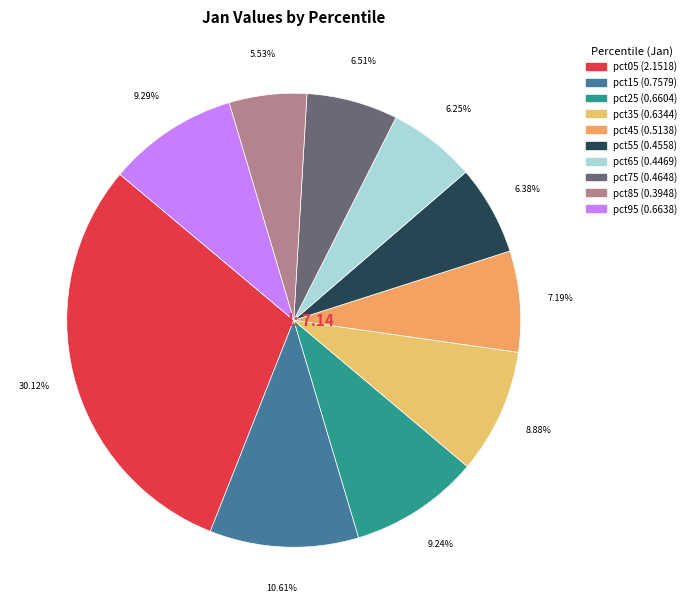

To the nearest percent, what is the difference between the pct85 and pct45 slice percentages?

2%